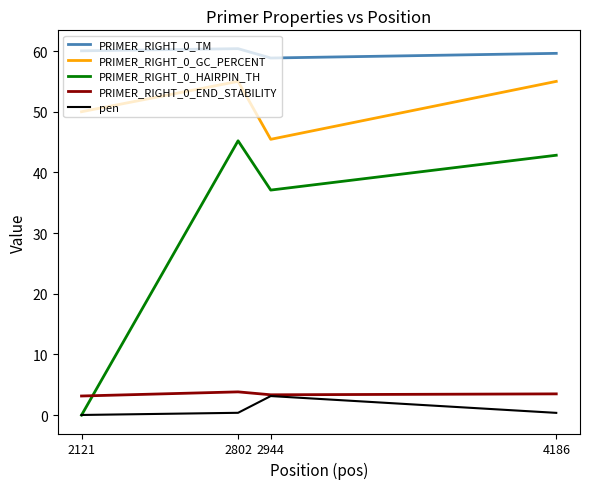

Is the value of PRIMER_RIGHT_0_GC_PERCENT at 2121 greater than the value of PRIMER_RIGHT_0_HAIRPIN_TH at 4186?

Yes